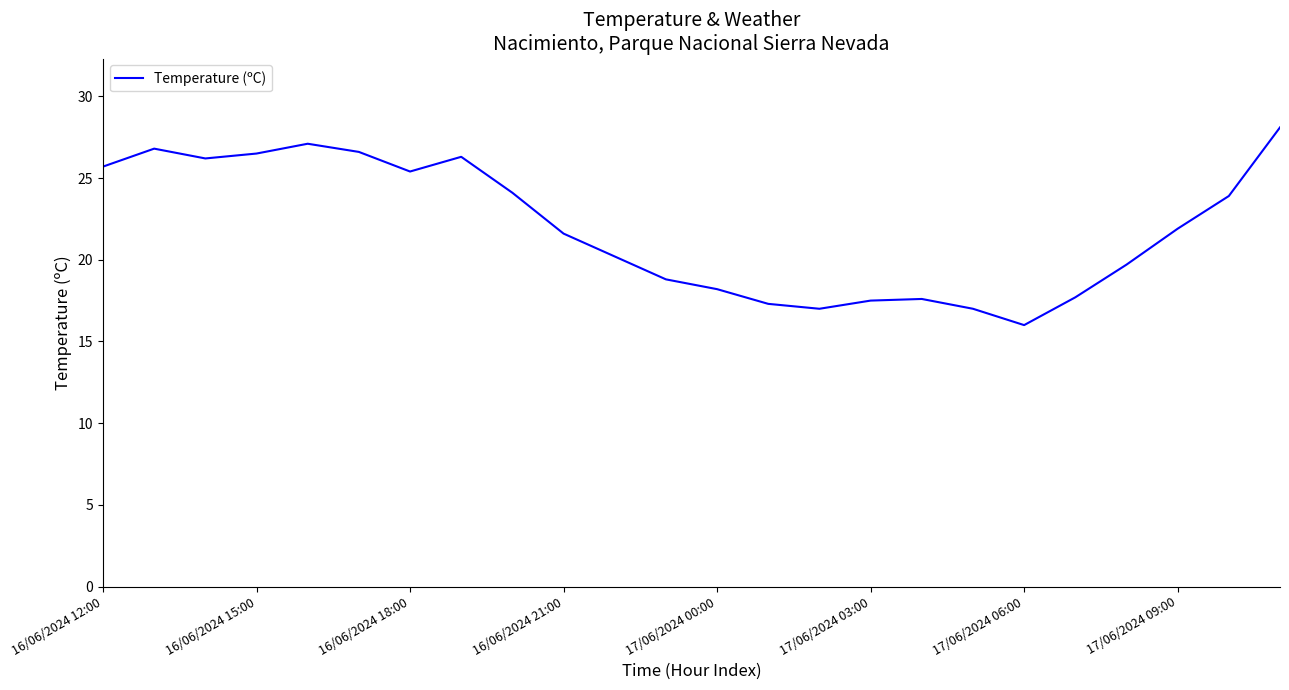

How many values are below 21?

11